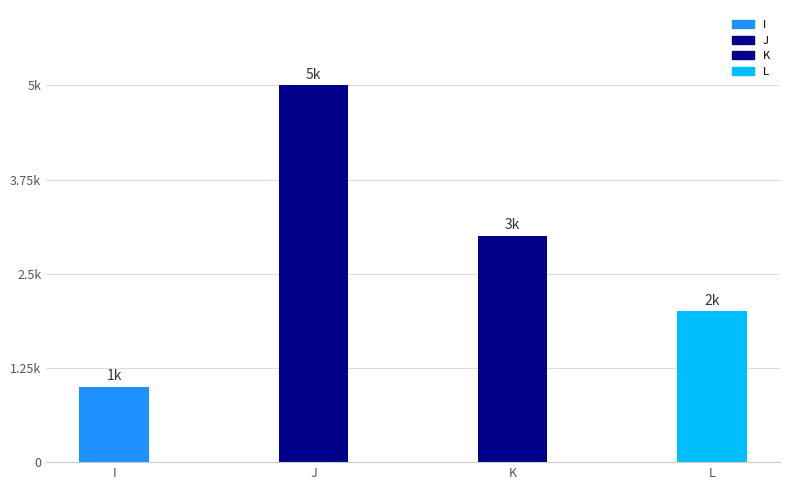

Rank the categories by value from lowest to highest.

I, L, K, J